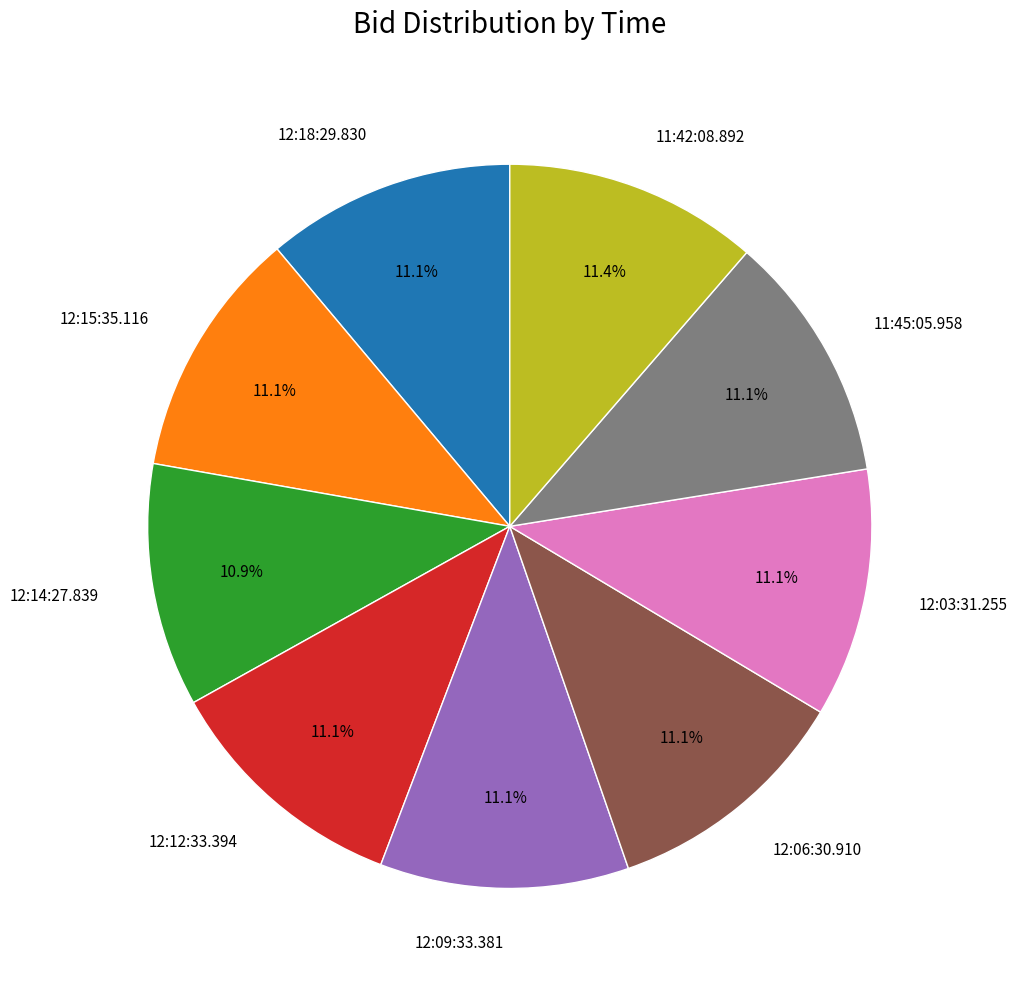

The 11:45:05.958 slice represents 17% of the pie. True or false?

False